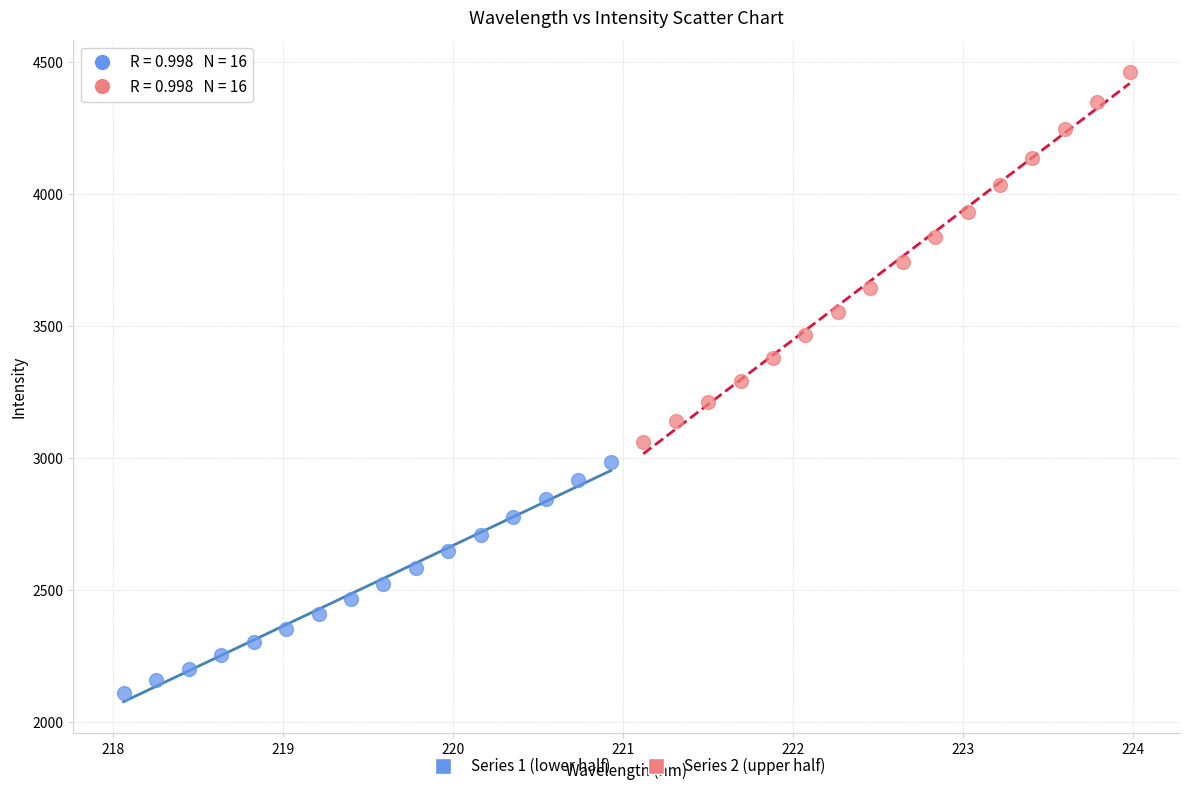

Which series contains the highest Y value?

Series 2 (upper half)